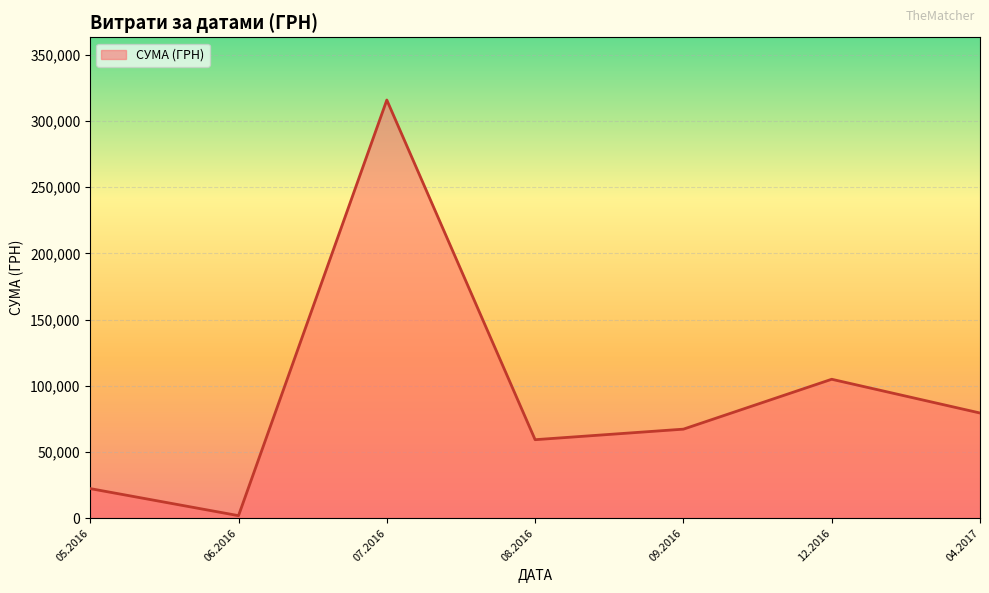

Which category has the highest value across all series?

07.2016